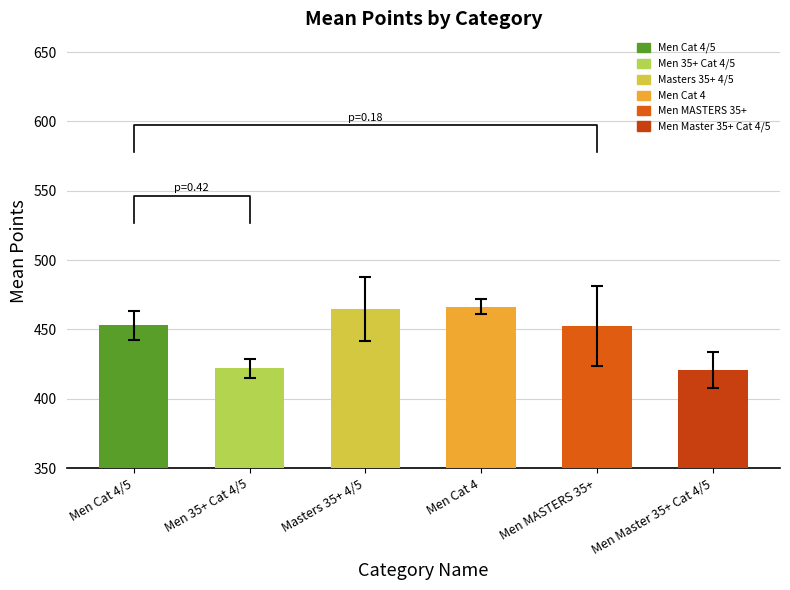

Where does the data first go above 452?

Men Cat 4/5